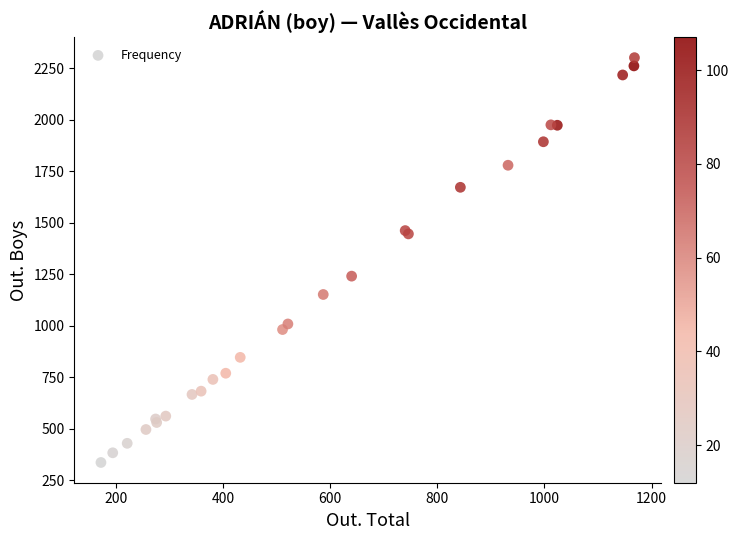

What Y value in the scatter plot is closest to 1319?

1241